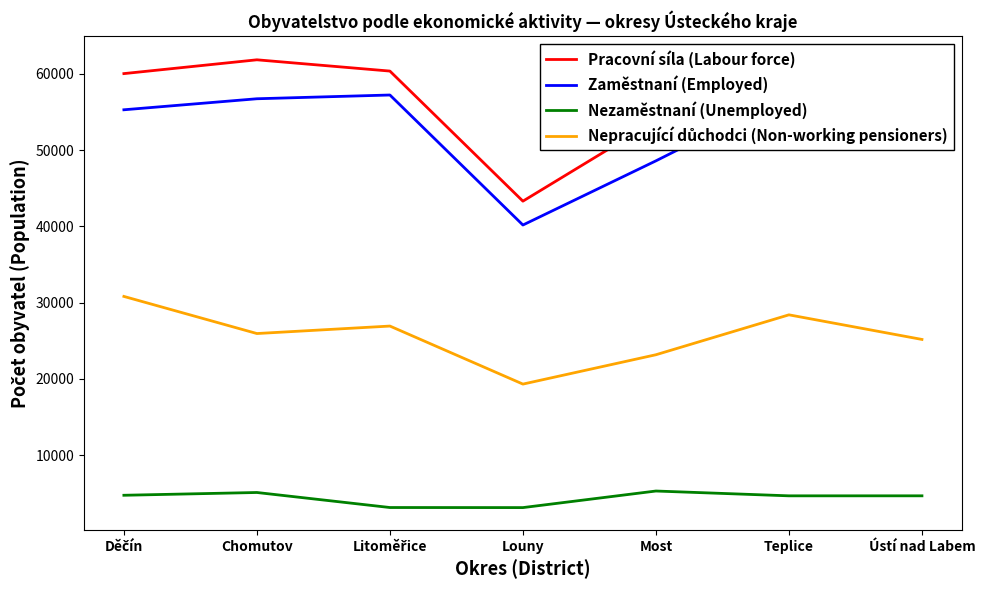

How many series are shown in this chart?

4